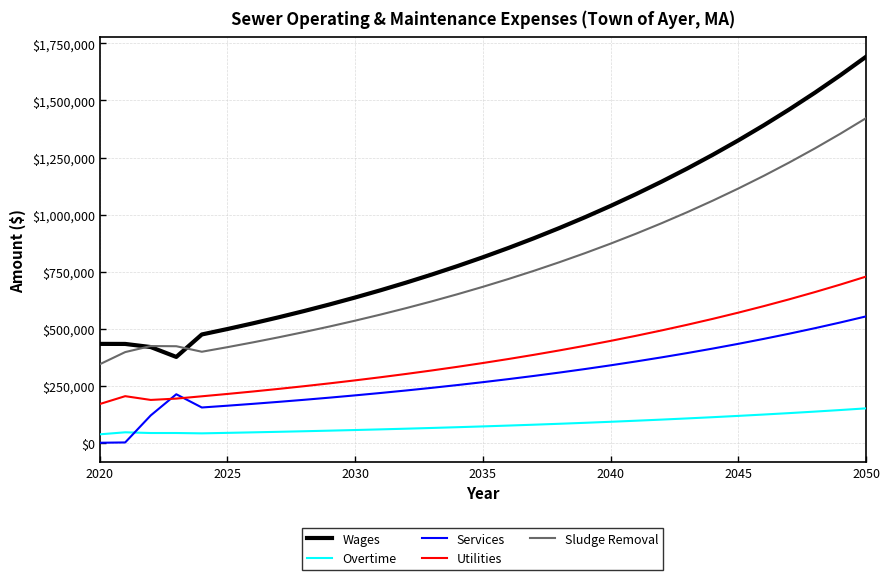

In Sludge Removal, how many points are higher than both neighbors (excluding endpoints)?

1